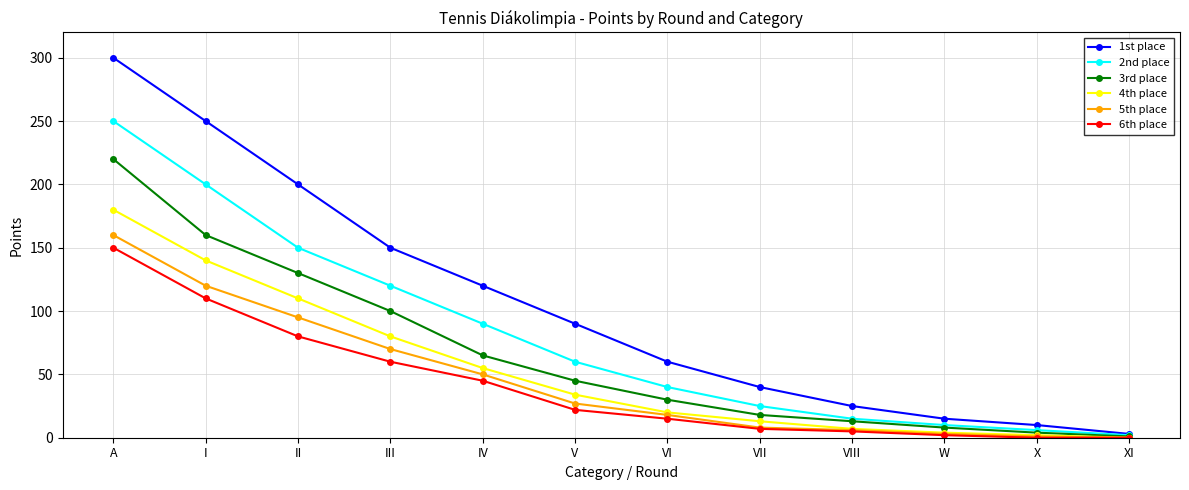

What is the value of the 4th place point at the 8th from the left?

13